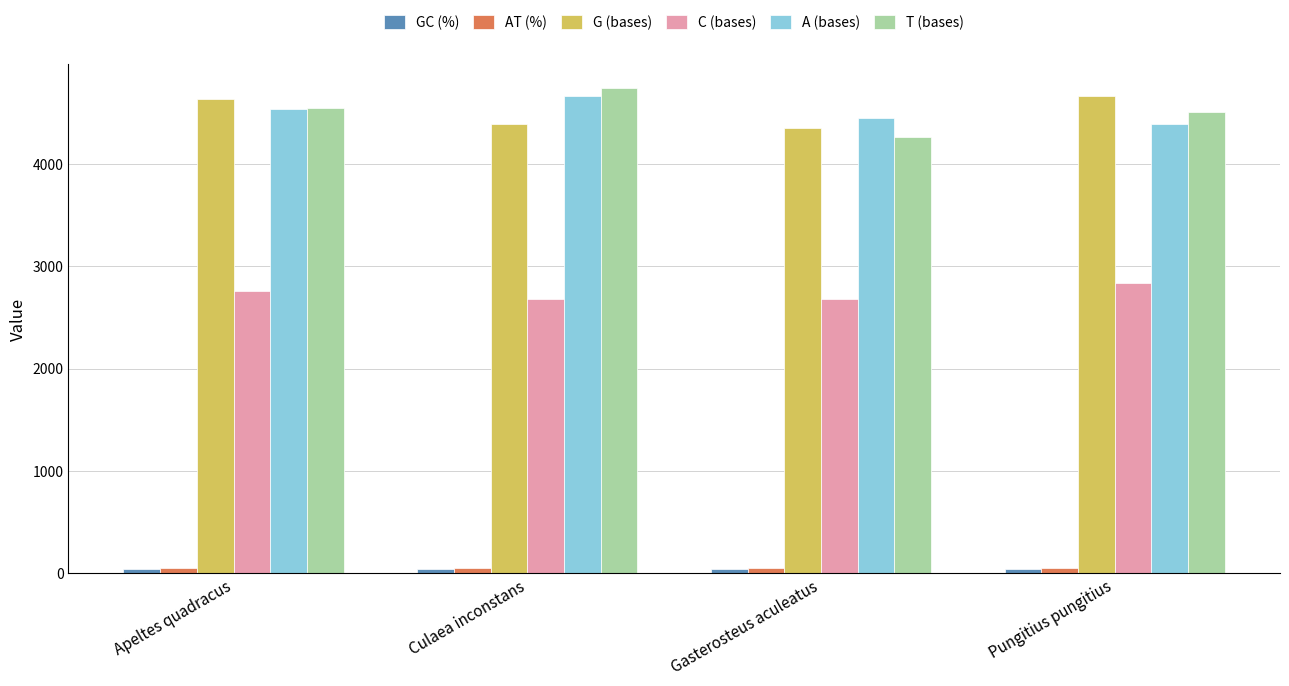

Is the value of AT (%) at Culaea inconstans greater than the value of A (bases) at Apeltes quadracus?

No